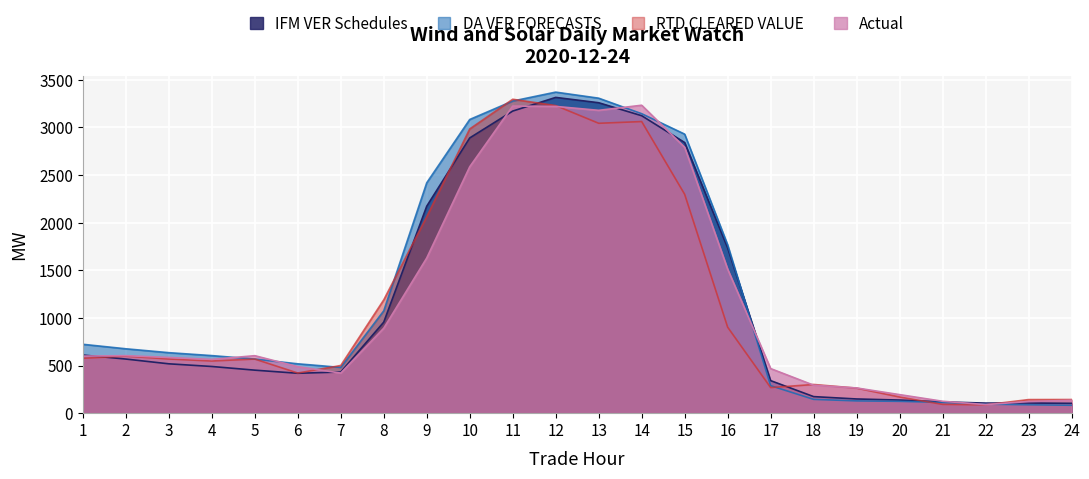

Rank the series by their maximum value, from highest to lowest.

DA VER FORECASTS, IFM VER Schedules, RTD CLEARED VALUE, Actual